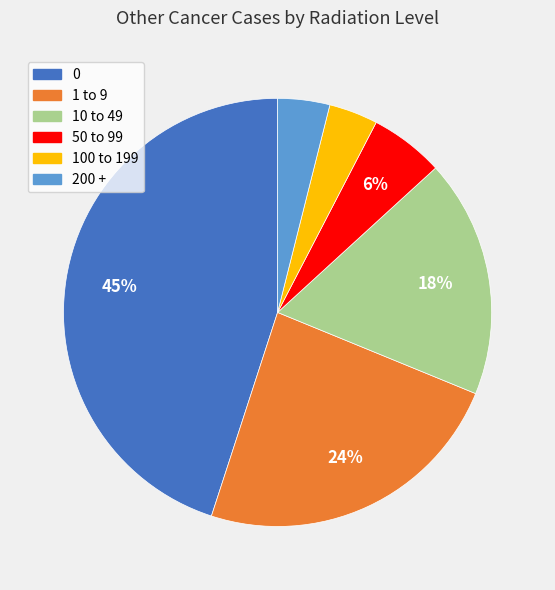

Between 200 + and 50 to 99, which is larger?

50 to 99